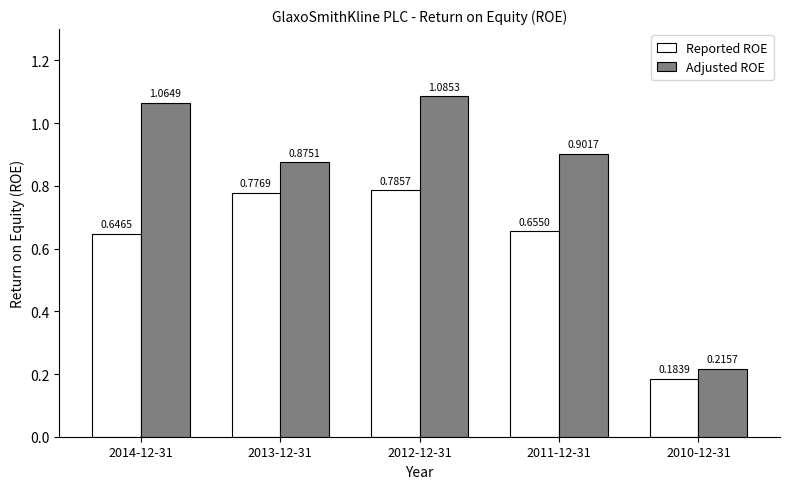

What is the label of the 4th bar from the left?

2011-12-31